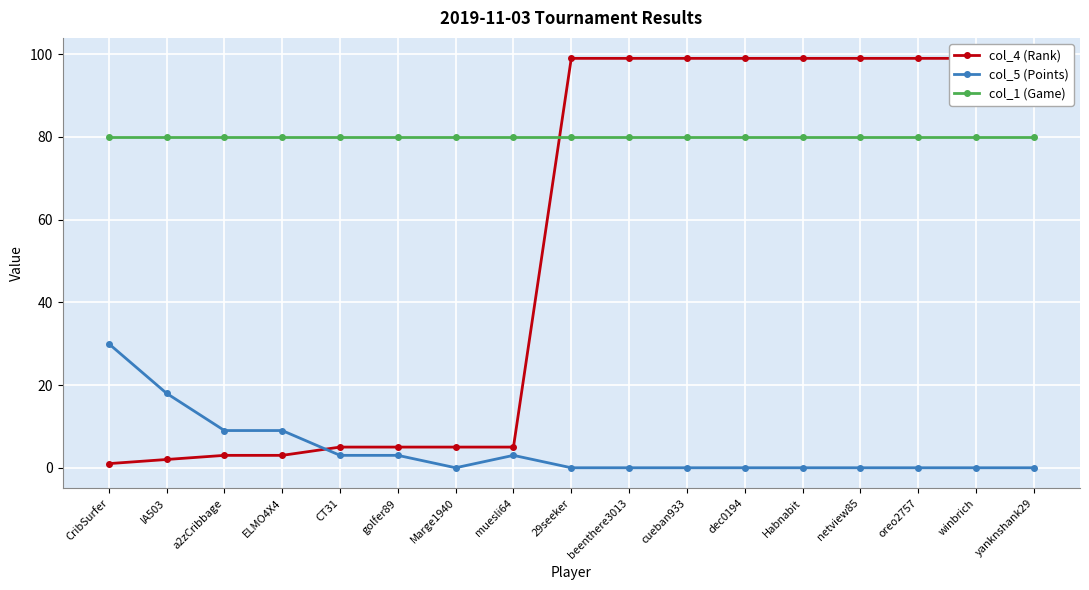

Is it true that col_4 (Rank) equals 3 at golfer89?

False